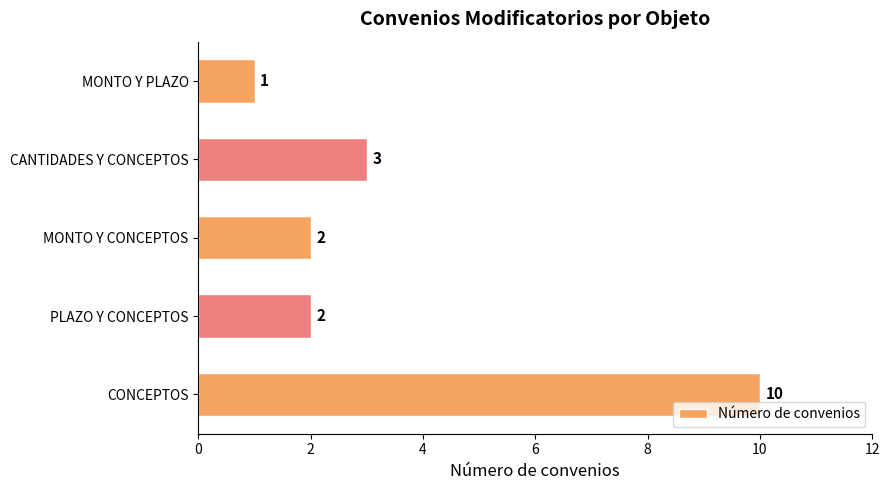

Approximately how many times larger is the value at PLAZO Y CONCEPTOS compared to MONTO Y PLAZO?

2.0